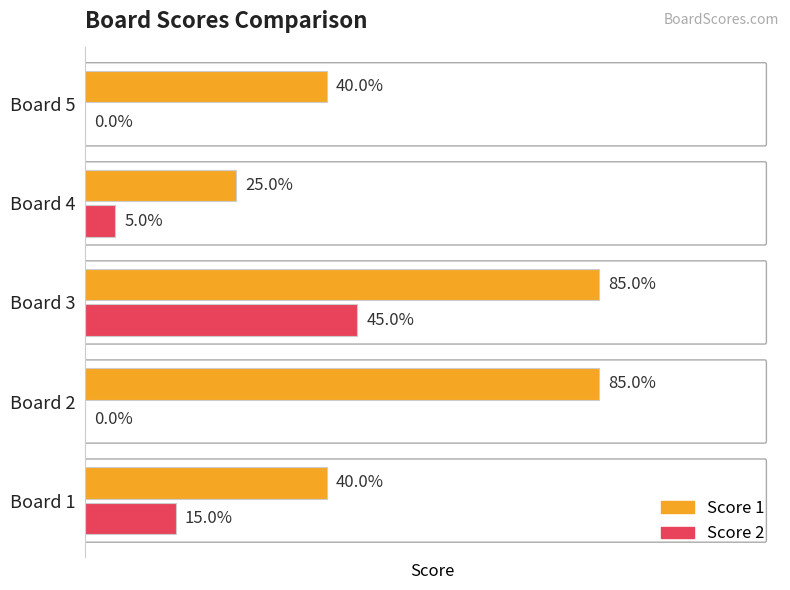

What are all the series names shown in the legend?

Score 1, Score 2